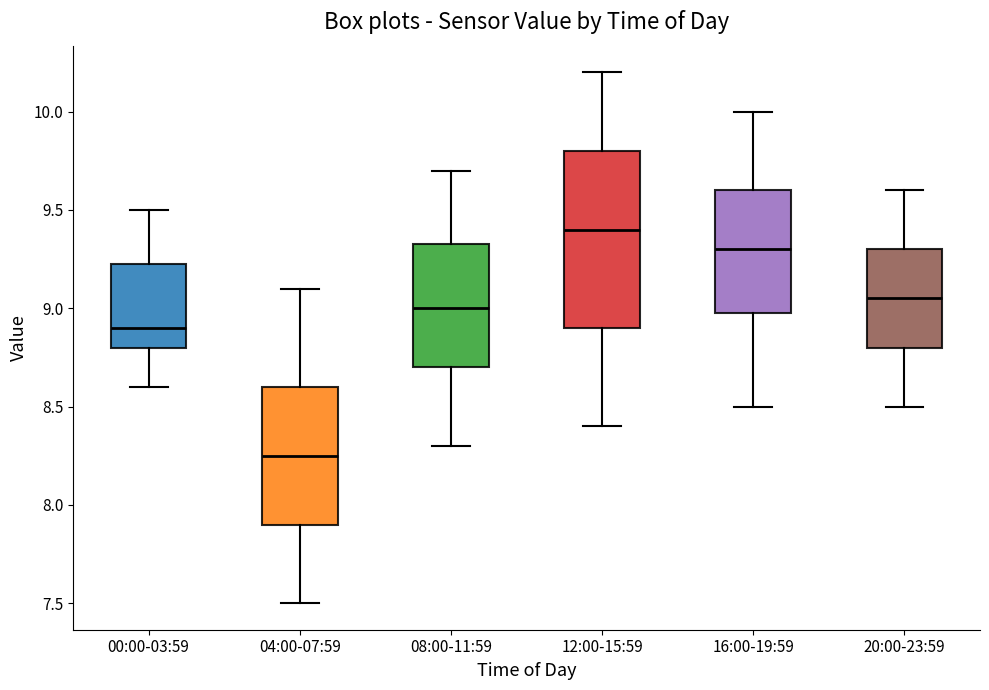

Reading left to right, read every box against the y-axis: the position of its median line, the range the box covers, and the ends of its whiskers. The values are not printed on the chart, so give them approximately, as read against the axis.

00:00-03:59: median 8.90, box 8.80 to 9.25, whiskers 8.60 to 9.50
04:00-07:59: median 8.25, box 7.90 to 8.60, whiskers 7.50 to 9.10
08:00-11:59: median 9.00, box 8.70 to 9.35, whiskers 8.30 to 9.70
12:00-15:59: median 9.40, box 8.90 to 9.80, whiskers 8.40 to 10.20
16:00-19:59: median 9.30, box 9.00 to 9.60, whiskers 8.50 to 10.00
20:00-23:59: median 9.05, box 8.80 to 9.30, whiskers 8.50 to 9.60